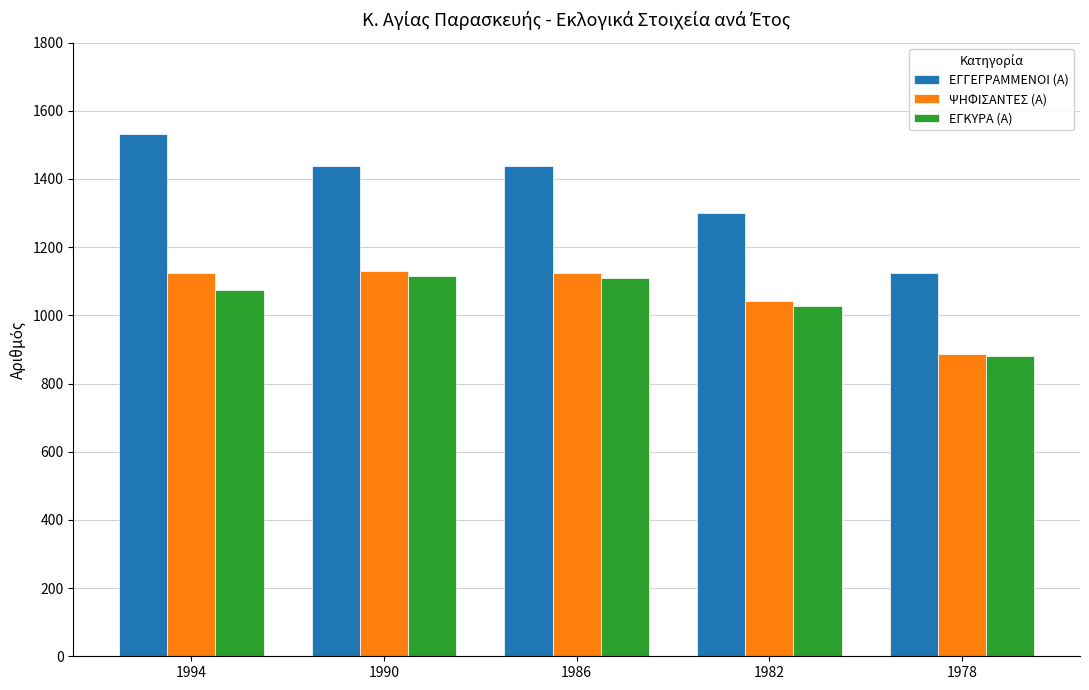

What is the difference between the ΕΓΚΥΡΑ (Α) values at 1994 and 1978?

192